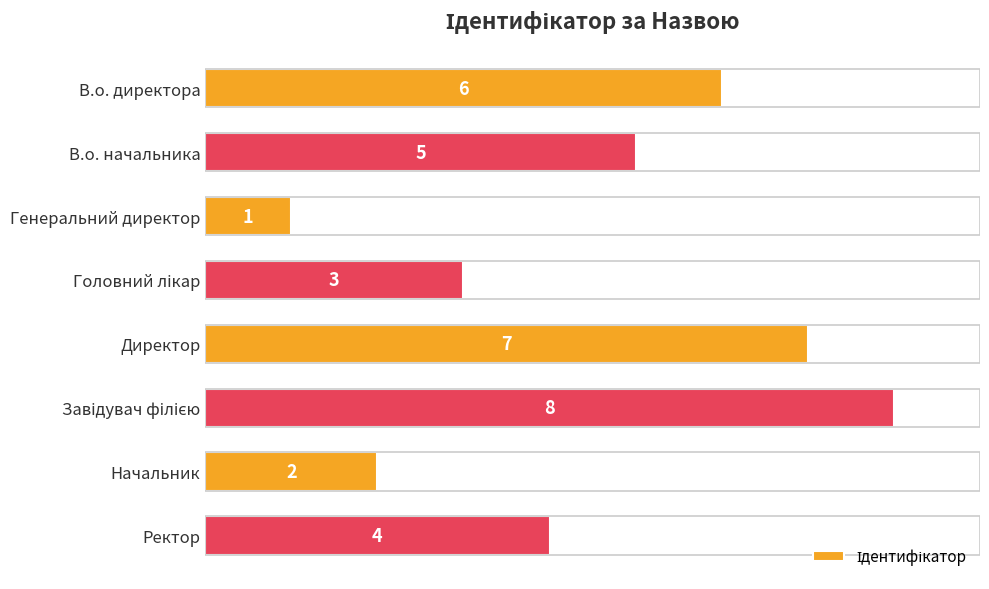

The chart shows a value of 9 at В.о. директора. True or false?

False